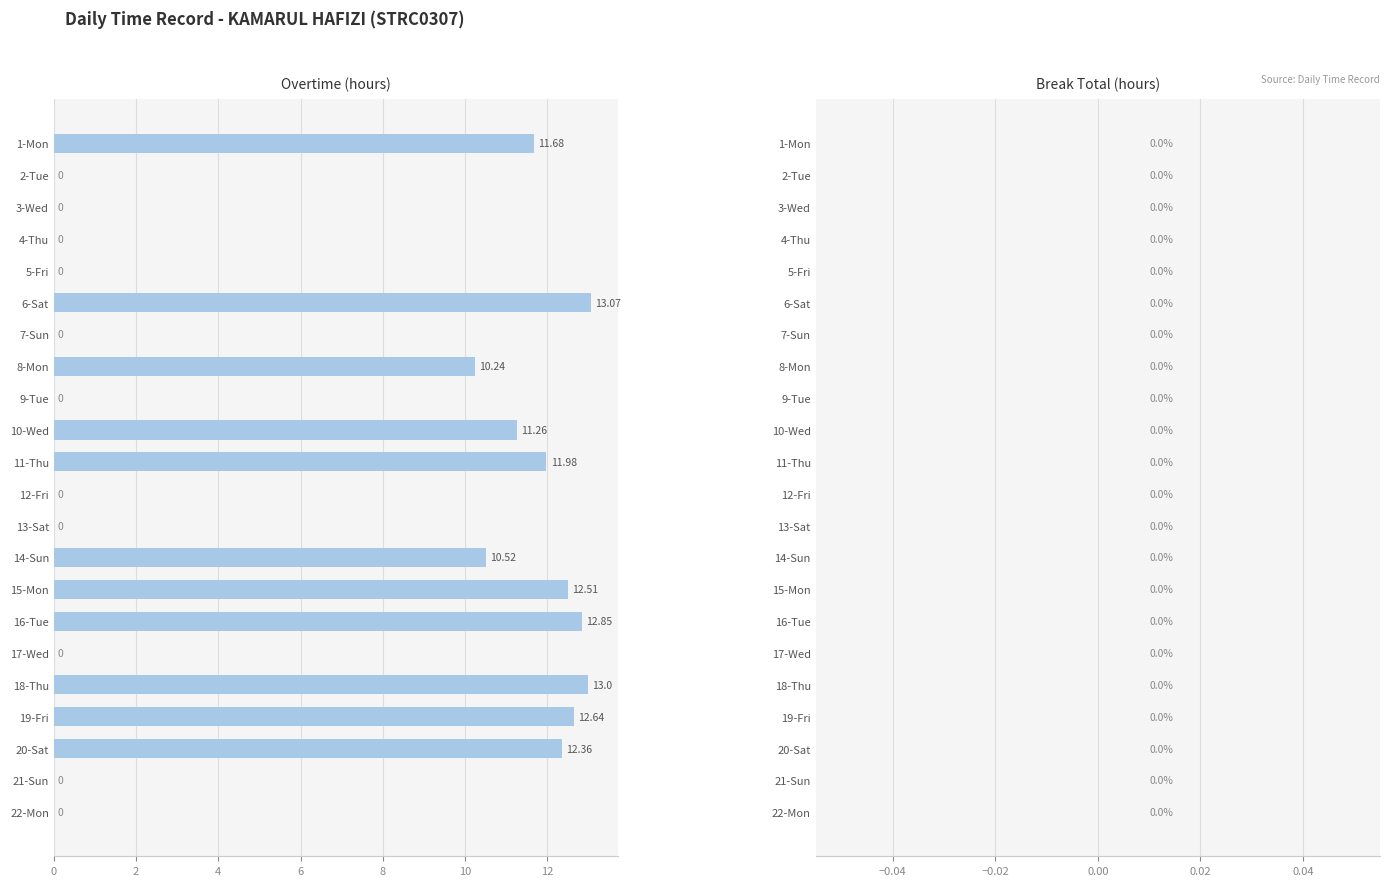

What is the change in value from 11-Thu to 18-Thu?

+1.0